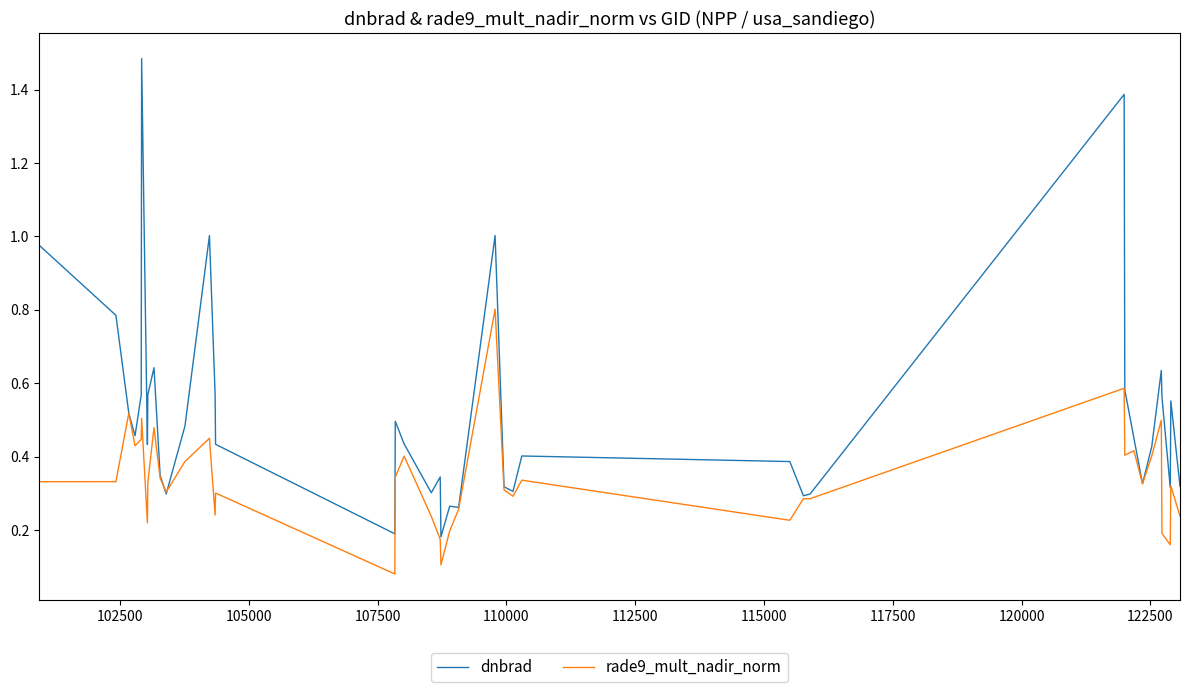

Rank the series by their maximum value, from lowest to highest.

rade9_mult_nadir_norm, dnbrad